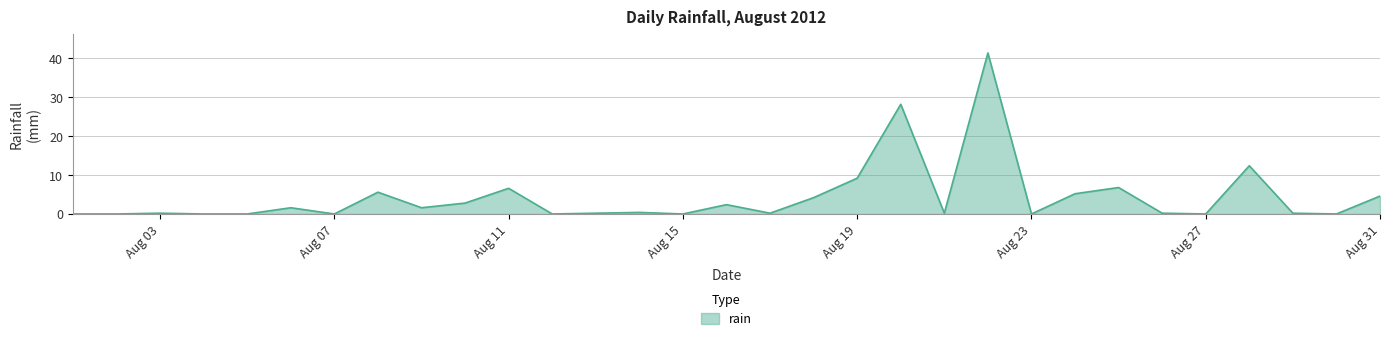

Reading right to left, list all the values displayed in this chart.

4.6	0.0	0.2	12.4	0.0	0.2	6.8	5.2	0.0	41.4	0.2	28.2	9.2	4.2	0.2	2.4	0.0	0.4	0.2	0.0	6.6	2.8	1.6	5.6	0.0	1.6	0.0	0.0	0.2	0.0	0.0